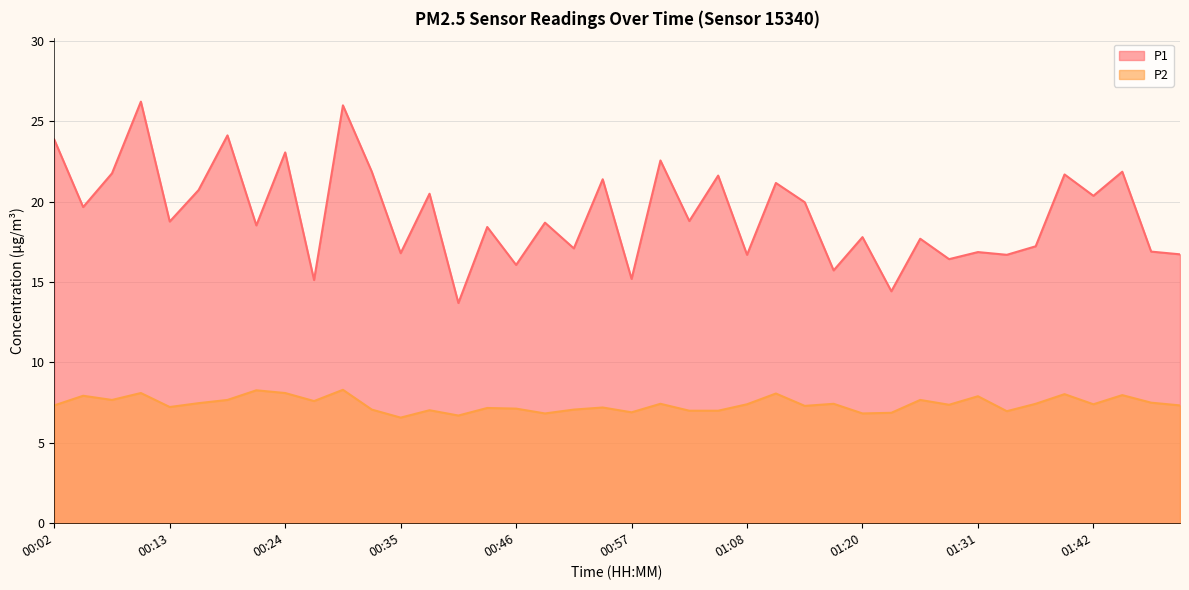

Does the chart display data point markers on the line(s)?

No